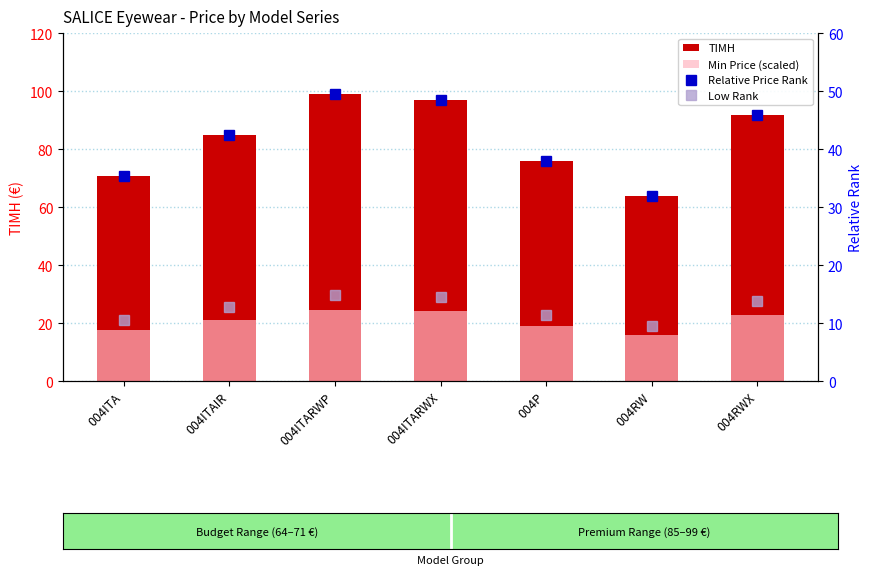

What position from the right is 004ITAIR?

6